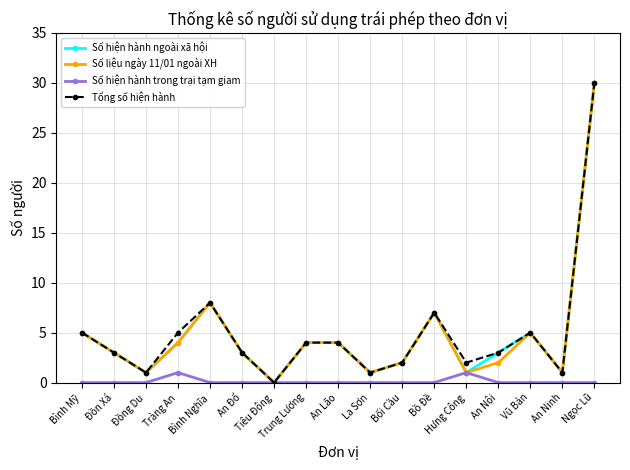

How many values in Số hiện hành ngoài xã hội are above zero?

16